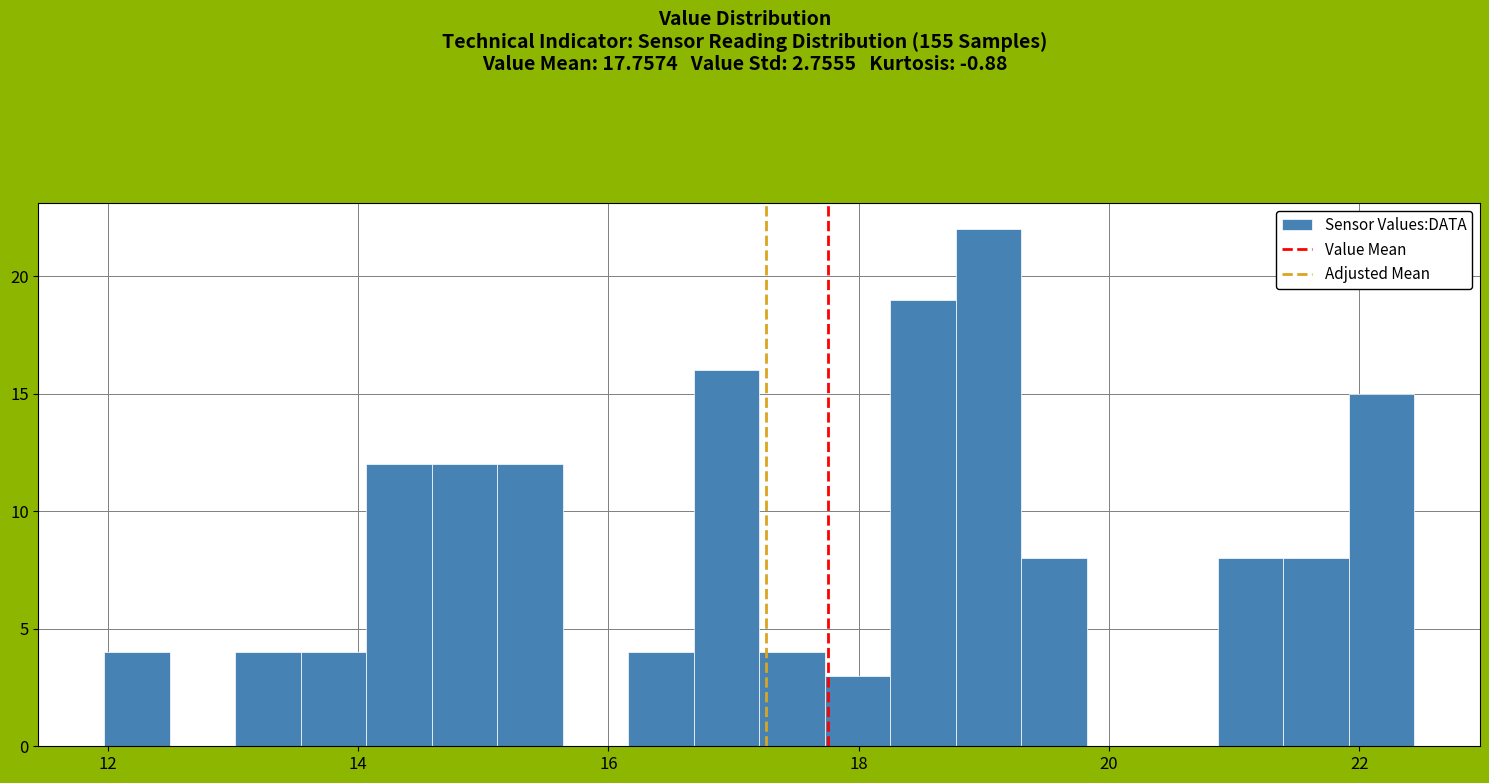

Read against the x-axis, roughly where is the centre of the tallest bar?

19.0